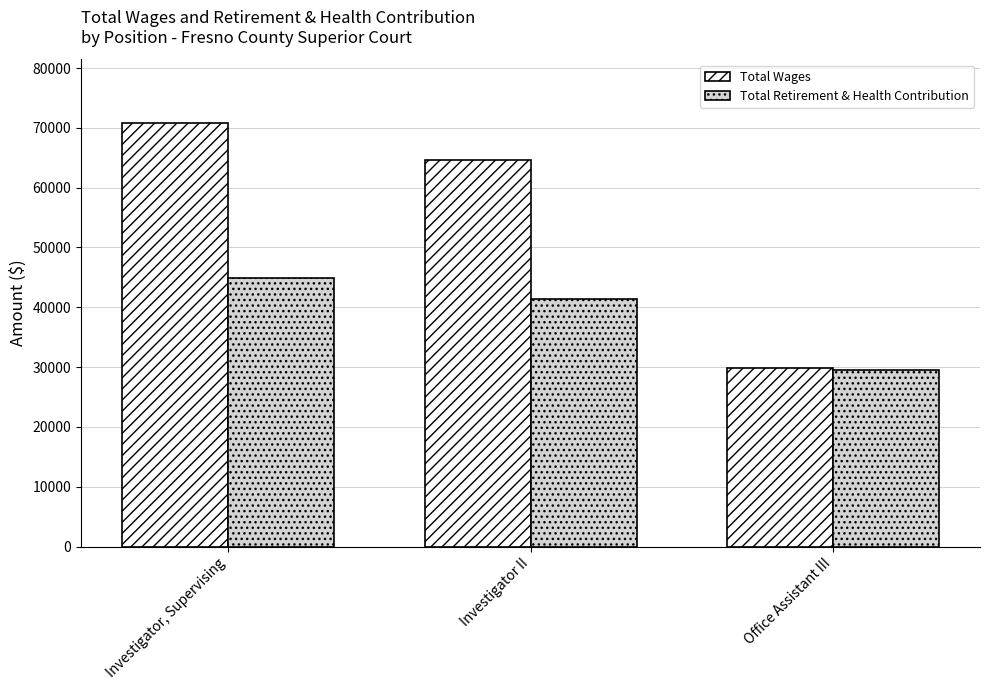

What is the label of the 3rd bar from the right?

Investigator, Supervising